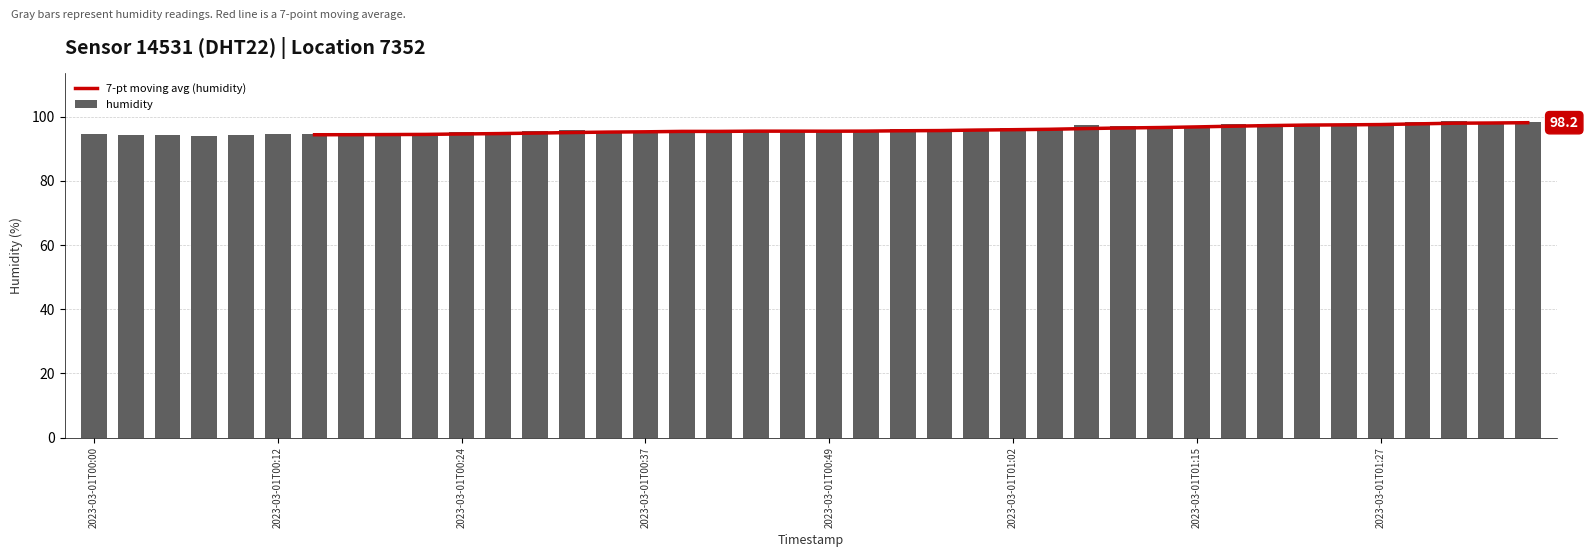

What is the value of the 10th bar from the left?

94.5